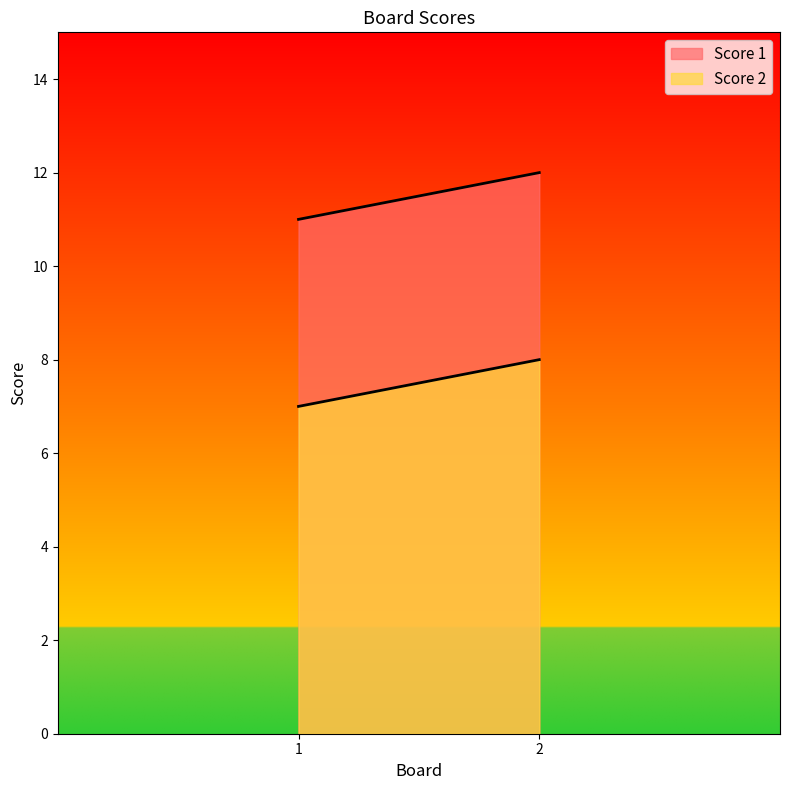

What is the sum of the Score 1 values at 1 and 2?

23